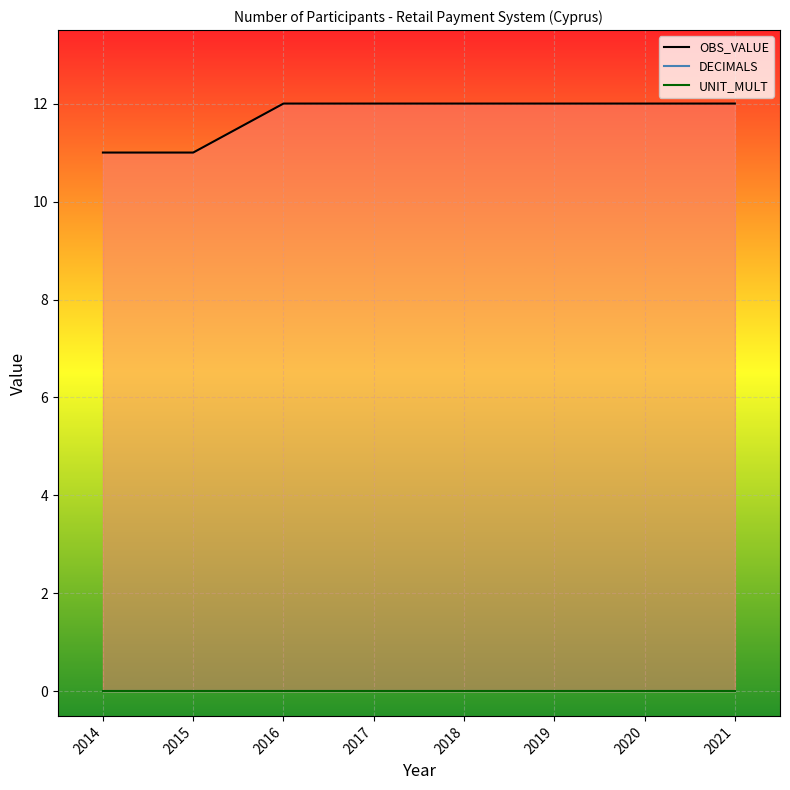

True or false: DECIMALS and UNIT_MULT intersect in this chart.

False